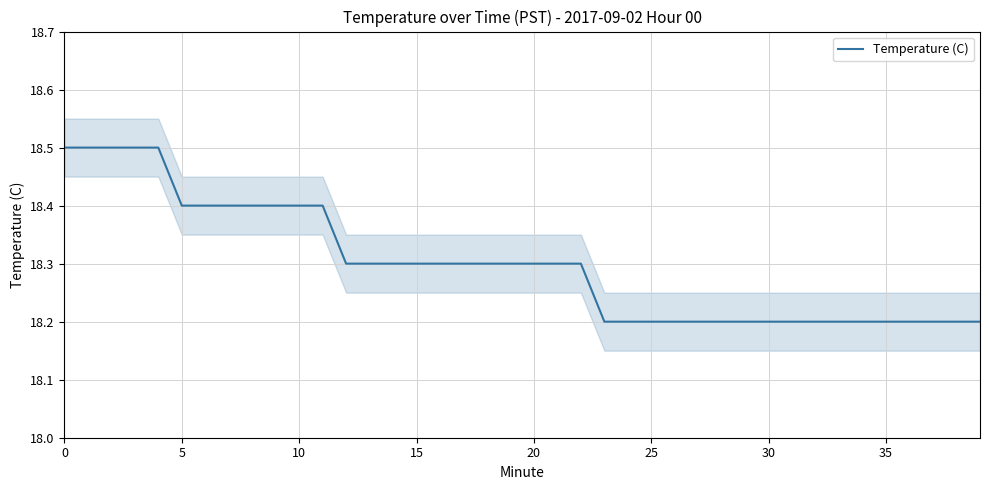

At which label is the value closest to 18?

23